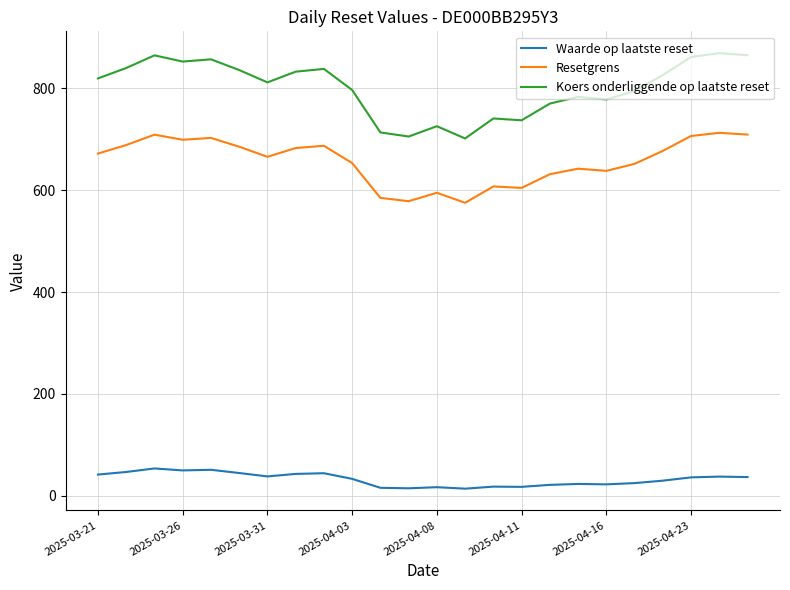

Does the chart display data point markers on the line(s)?

No